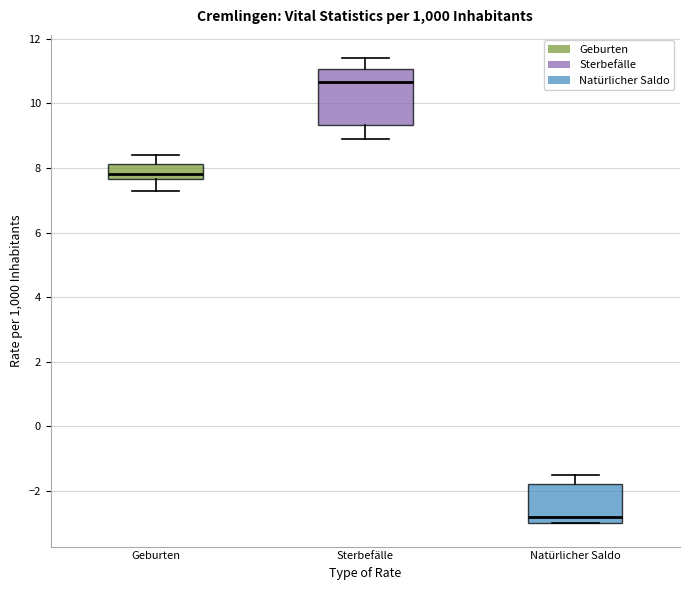

Reading left to right, transcribe this box plot: for each box, give where its median line is, the range the box spans, and where its two whiskers end, as read against the y-axis. The values are not printed on the chart, so give them approximately, as read against the axis.

Geburten: median 7.8, box 7.6 to 8.2, whiskers 7.4 to 8.4
Sterbefälle: median 10.6, box 9.4 to 11.0, whiskers 9.0 to 11.4
Natürlicher Saldo: median -2.8, box -3.0 to -1.8, whiskers -3.0 to -1.4